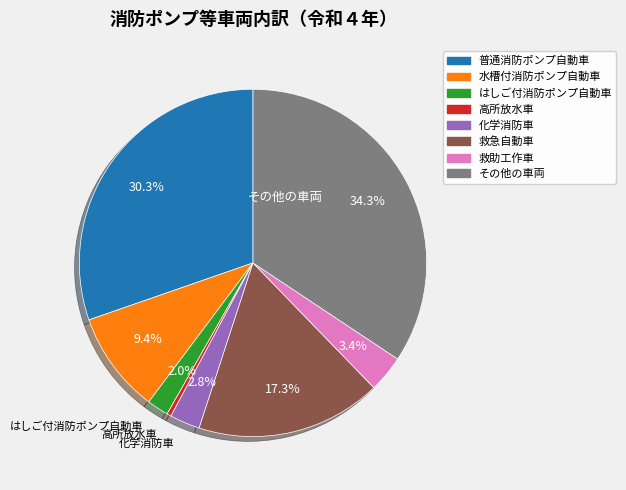

How much of the chart is everything except 救急自動車?

82.7%